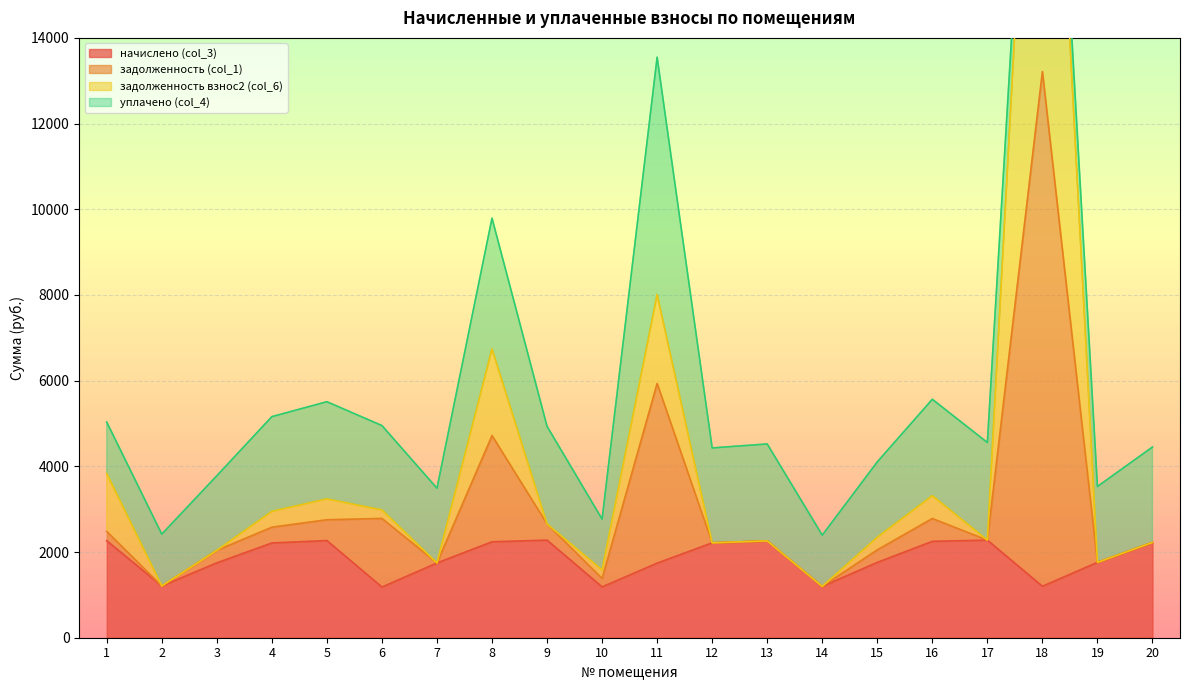

Is it true that задолженность (col_1) equals 2153.6 at 2?

False